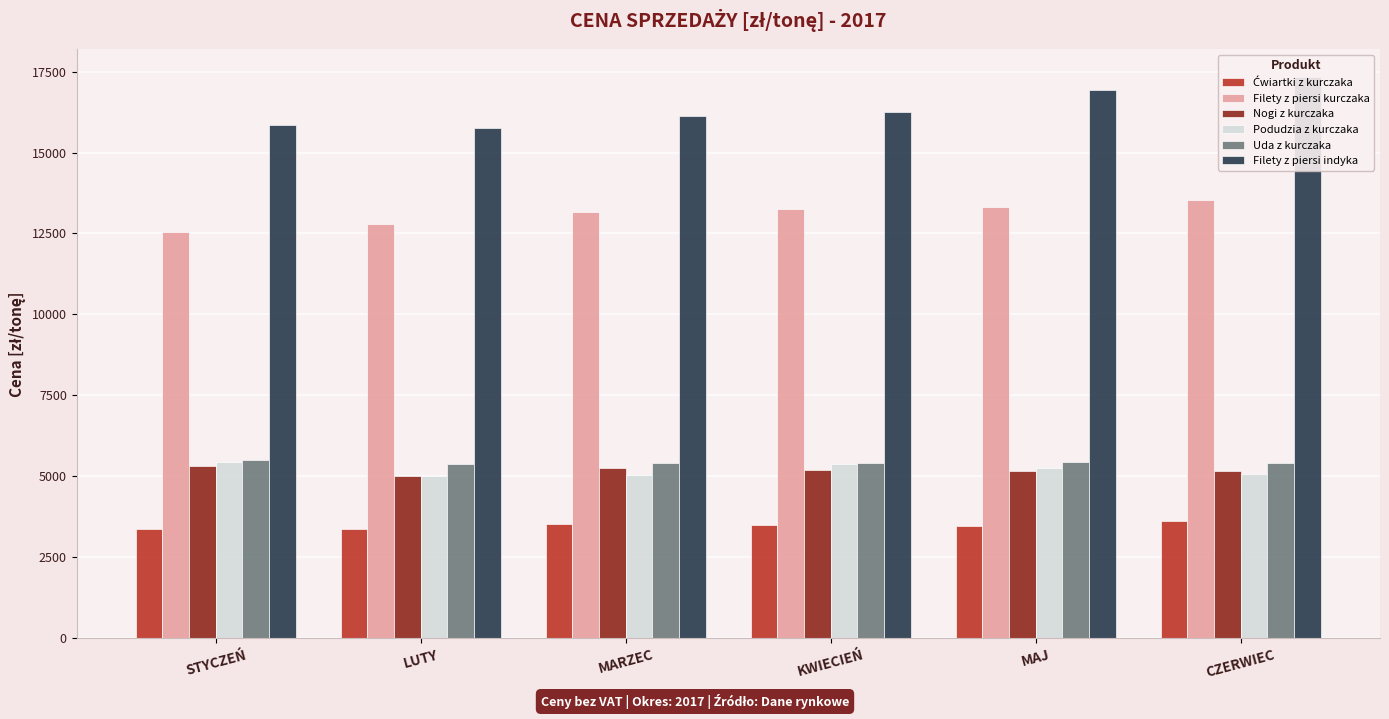

Reading right to left, transcribe all the data shown in this chart.

Ćwiartki z kurczaka: 3626.0	3475.5	3491.2	3519.6	3379.0	3365.8
Filety z piersi kurczaka: 13538.2	13324.9	13263.3	13153.1	12802.0	12559.2
Nogi z kurczaka: 5179.6	5164.9	5202.0	5271.6	5019.0	5314.3
Podudzia z kurczaka: 5076.9	5250.6	5388.5	5051.4	5010.0	5453.6
Uda z kurczaka: 5407.9	5460.1	5409.4	5415.7	5386.5	5511.6
Filety z piersi indyka: 17321.7	16924.7	16240.3	16140.9	15747.5	15851.9